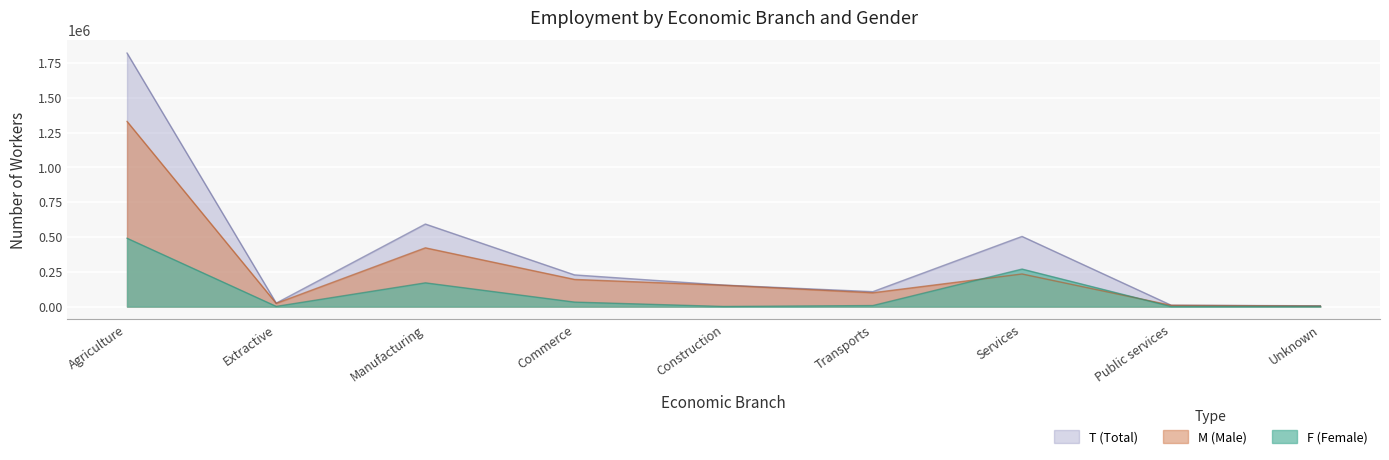

What is the difference between the maximum and minimum values in the T series?

1814538